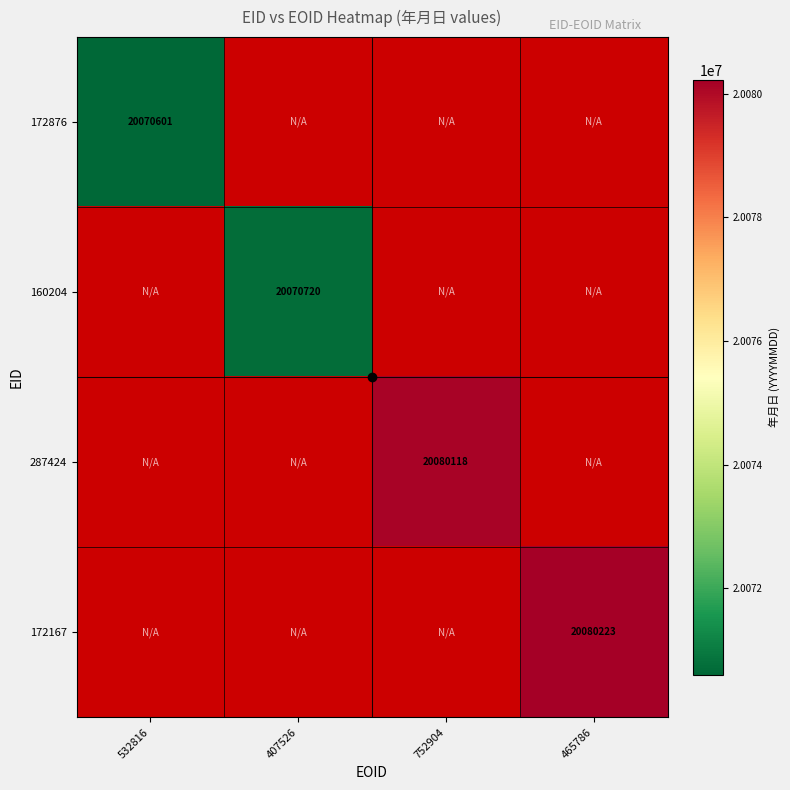

List the labels in order of 172876 value, largest first.

532816, 407526, 752904, 465786